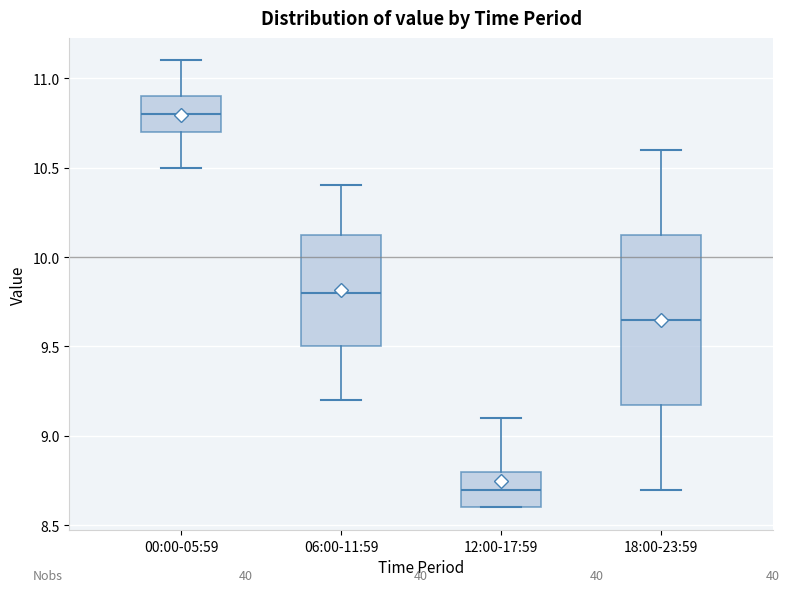

Where is the upper edge of the box for 18:00-23:59 on the y-axis? The values are not printed on the chart, so give them approximately, as read against the axis.

10.15